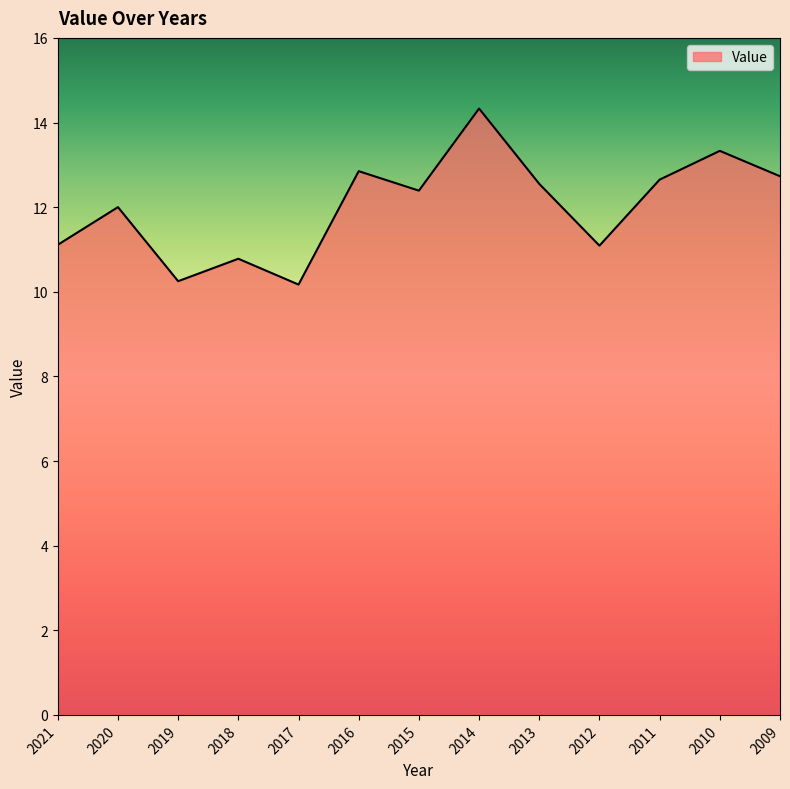

Which has a higher value, 2020 or 2010?

2010